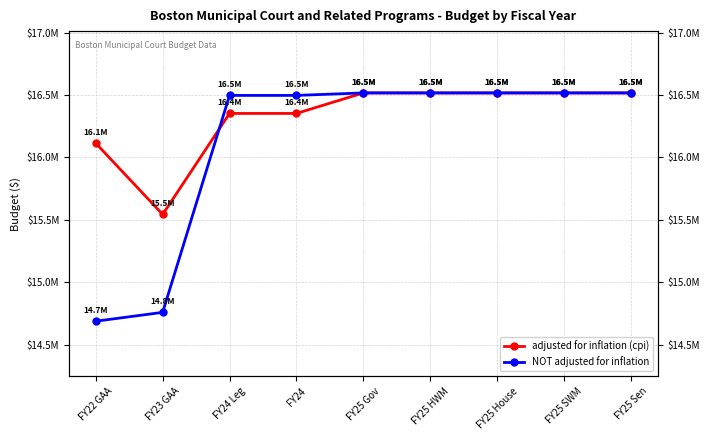

What position from the left is FY23 GAA?

2